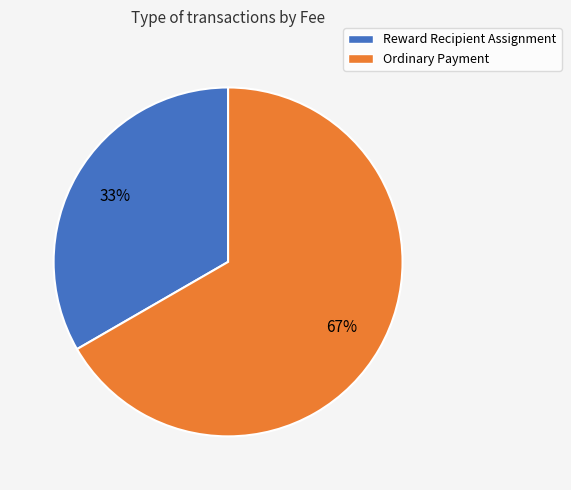

Is it true that Reward Recipient Assignment is 45% of the pie?

False